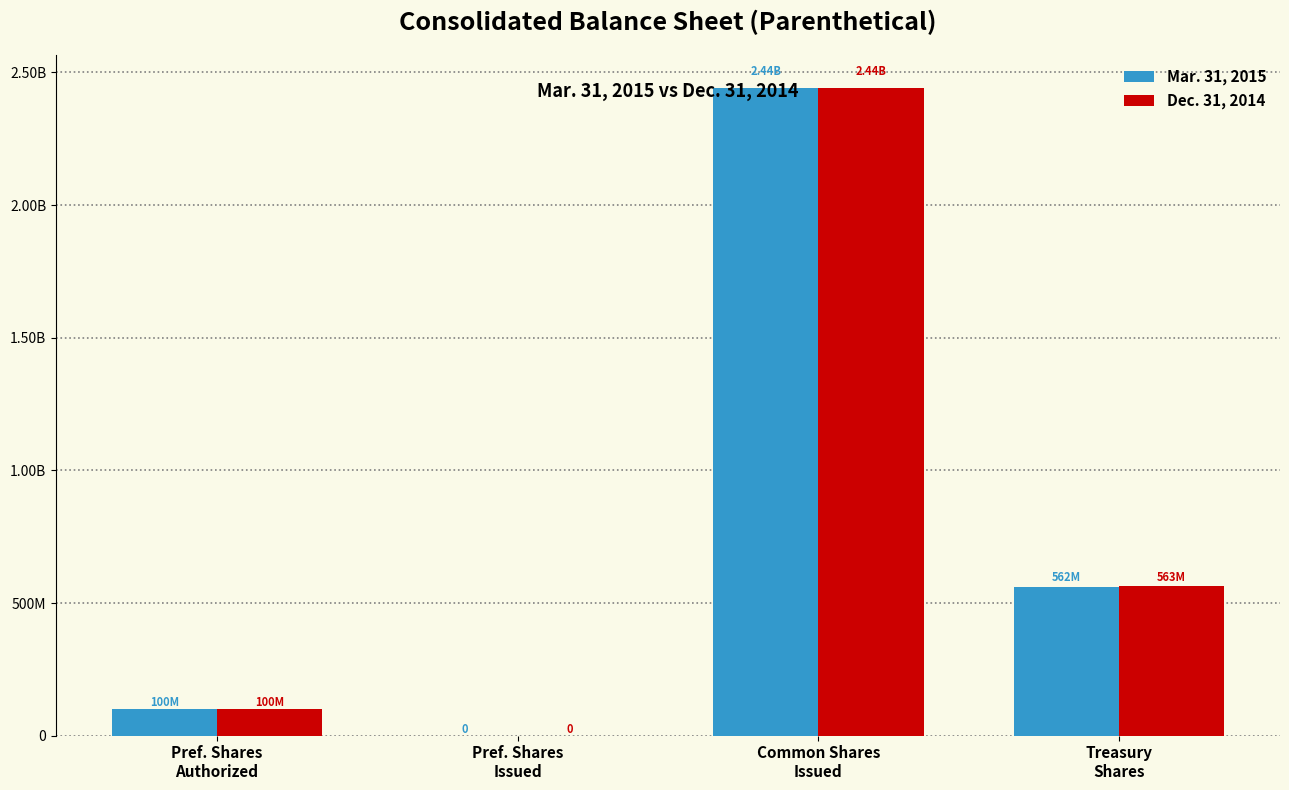

What are all the series names shown in the legend?

Mar. 31, 2015, Dec. 31, 2014